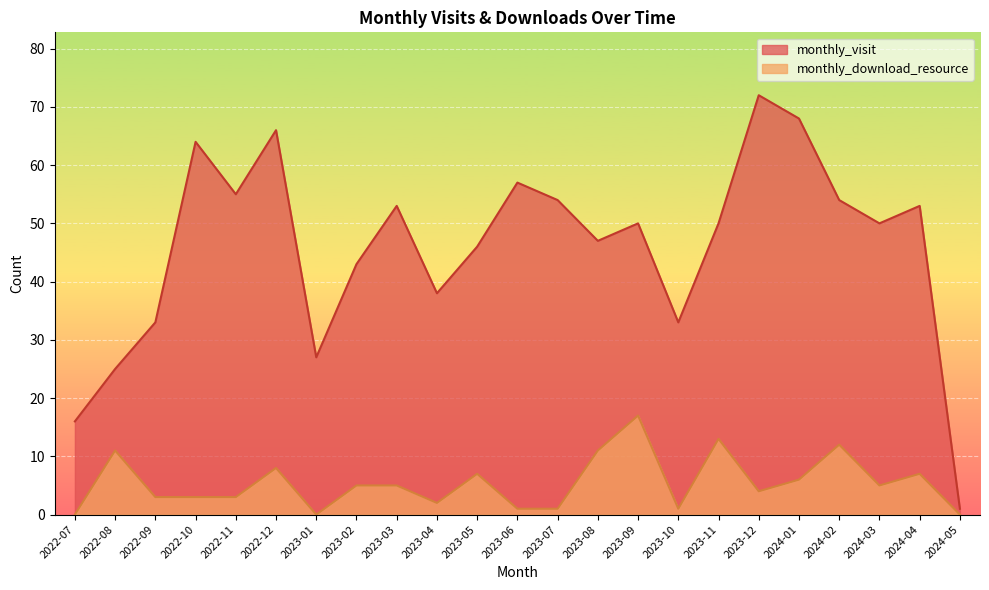

What is the approximate value of monthly_visit at 2023-06, to the nearest 5?

55